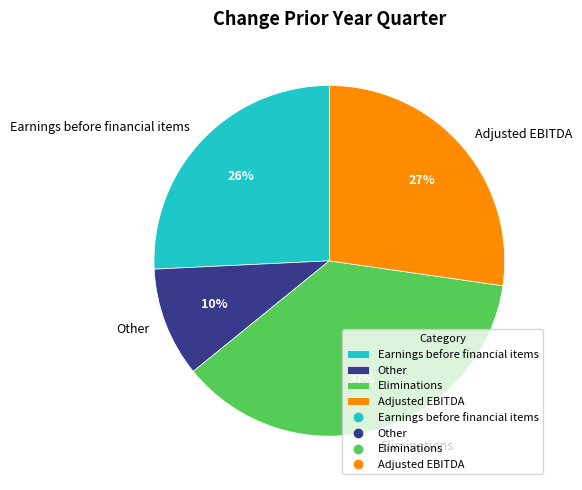

Rank the categories by value from lowest to highest.

Other, Earnings before financial items, Adjusted EBITDA, Eliminations